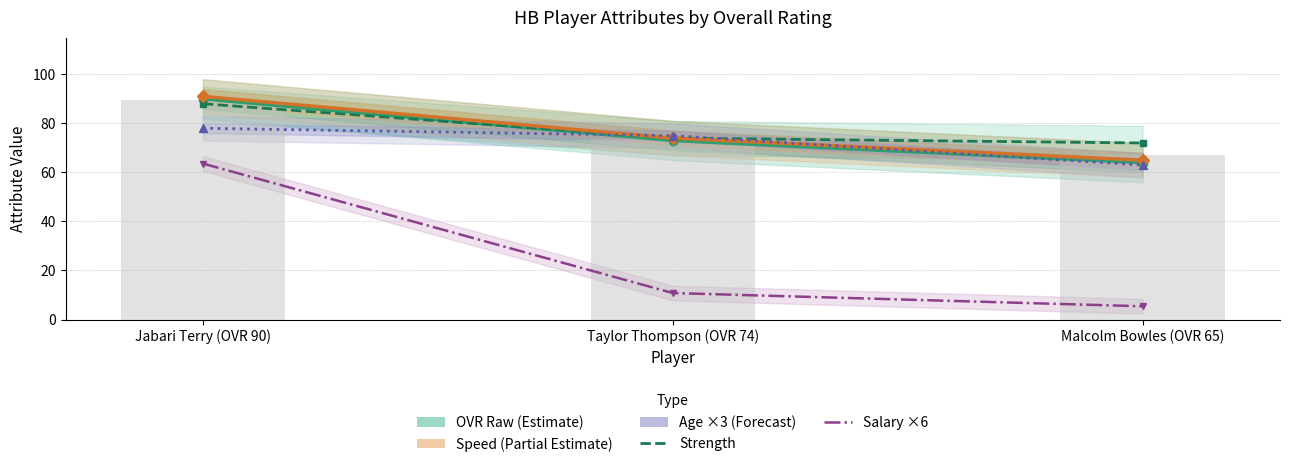

Is it true that Age (×3) equals 78.0 at Jabari Terry (OVR 90)?

True